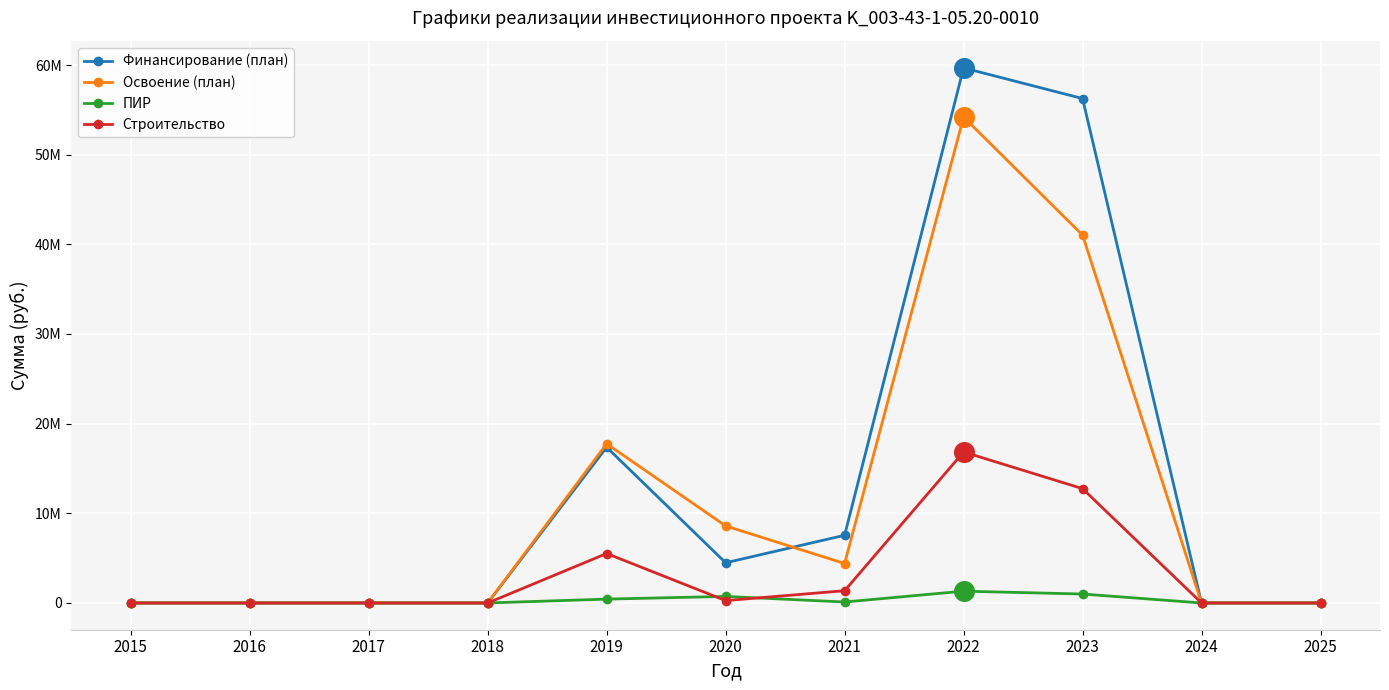

Which series has the largest total across all categories?

Финансирование (план)